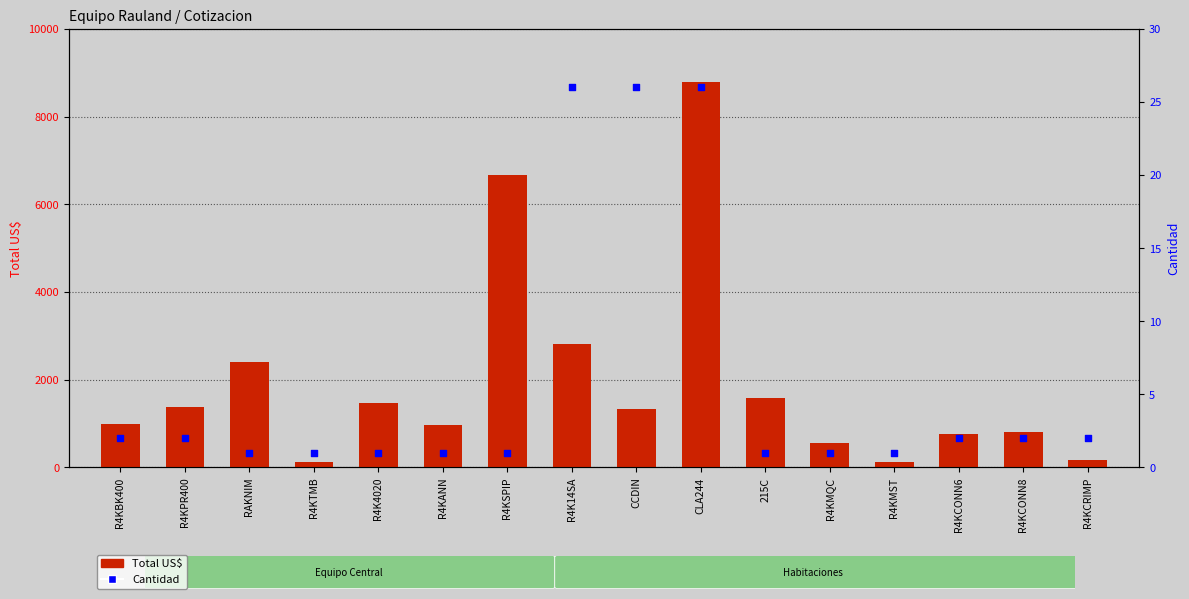

What are all the series names shown in the legend?

Total US$, Cantidad